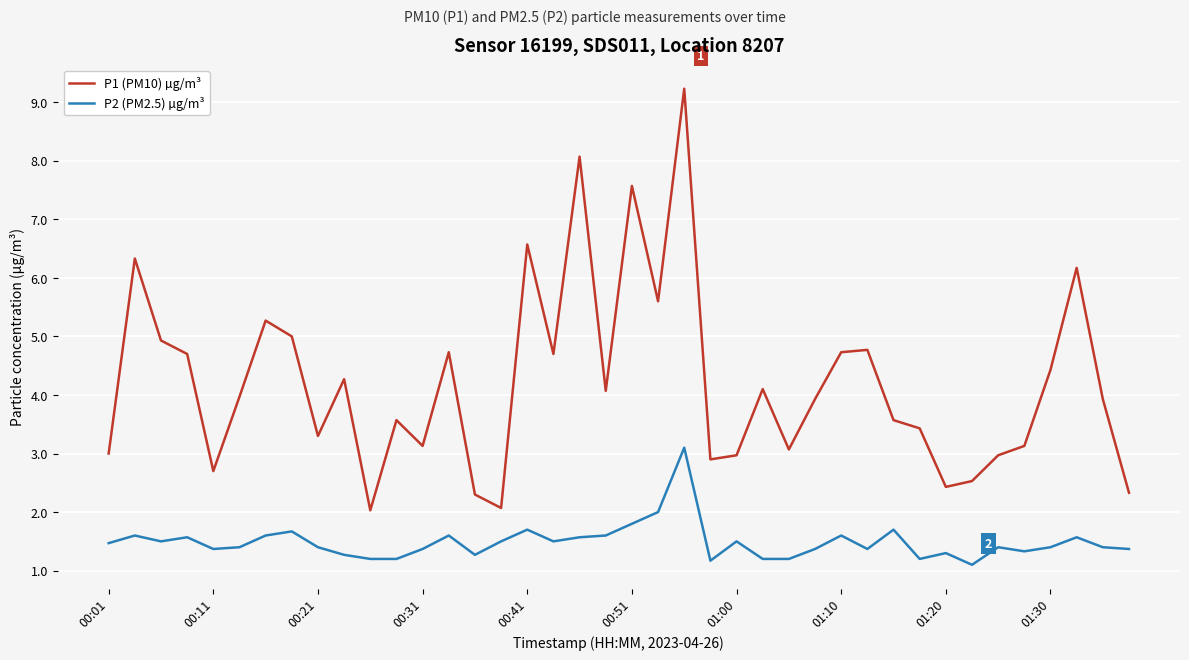

Which series has the largest total across all categories?

P1 (PM10) µg/m³